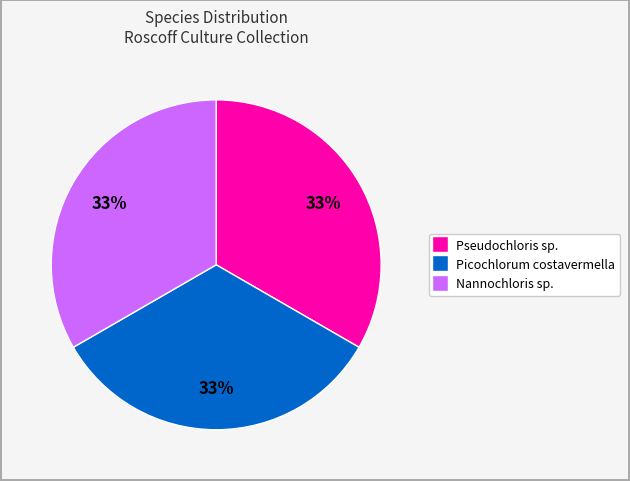

To the nearest percent, what is the average slice percentage?

33%